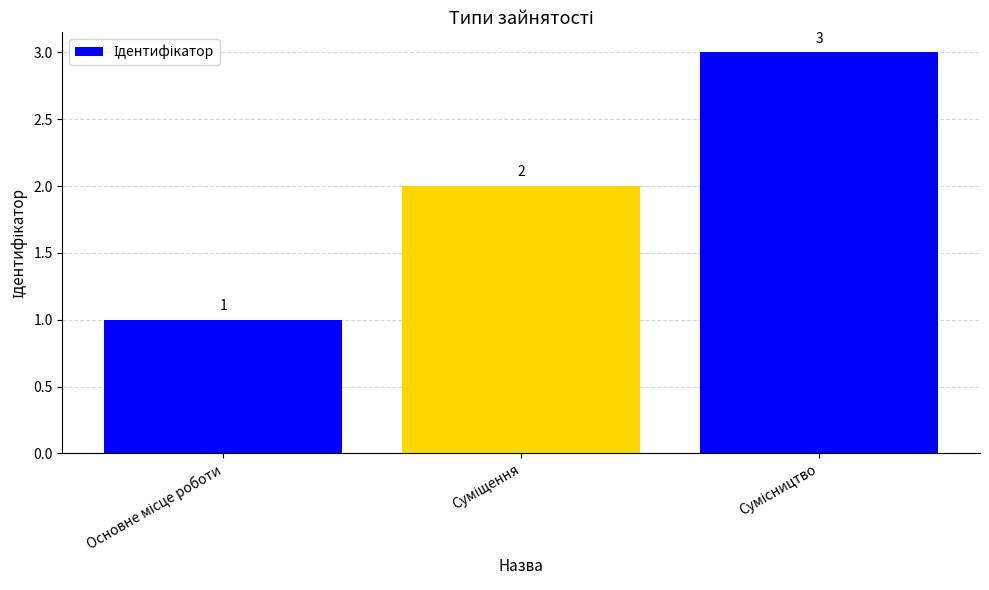

Count the values in the range 1 to 3.

3